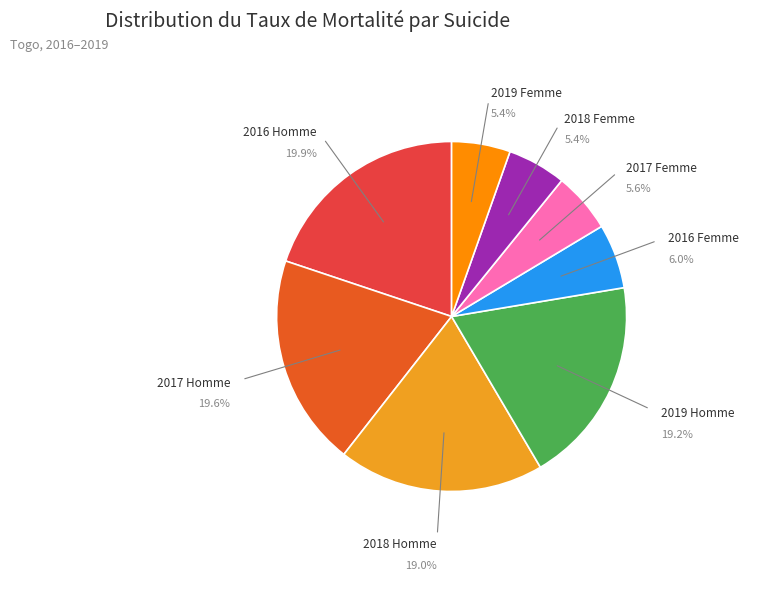

Is it true that 2017 Femme is 6% of the pie?

True